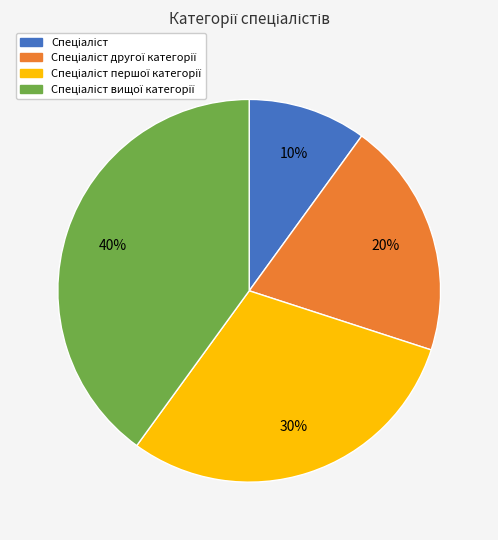

To the nearest percent, what is the difference between the largest and smallest slice percentages?

30%